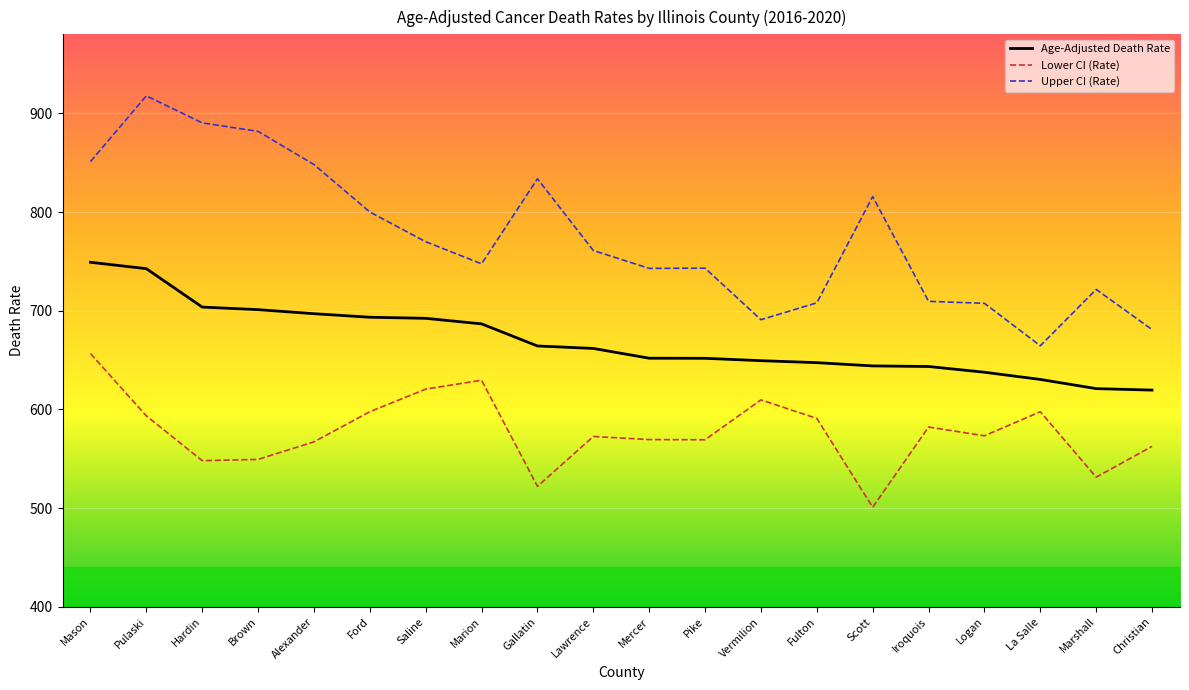

What is the spread (max minus min) of values at Lawrence?

188.4